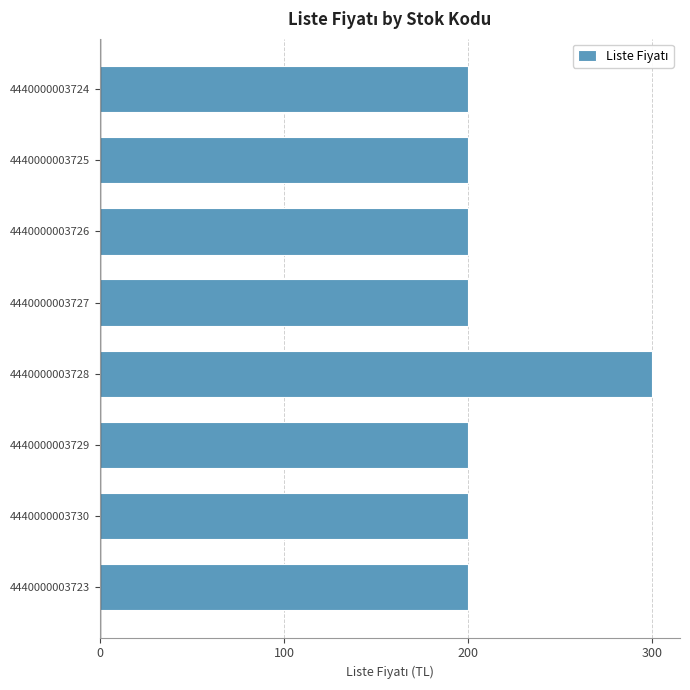

How many categories are shown in the chart?

8